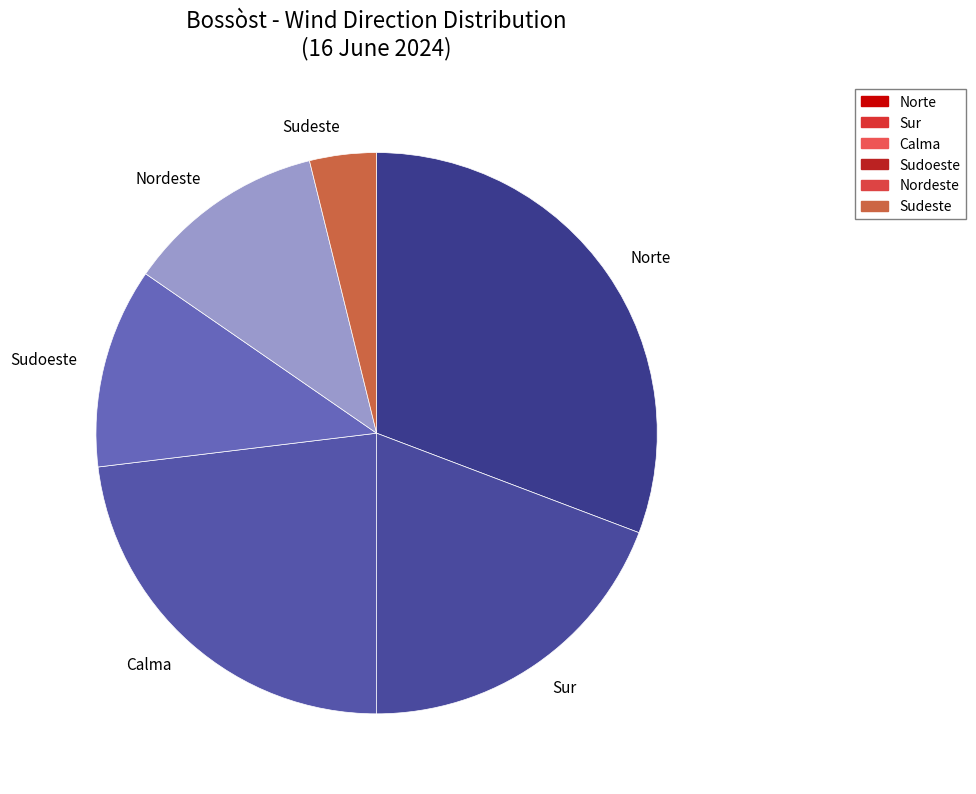

What is the smallest slice in the pie chart?

Sudeste